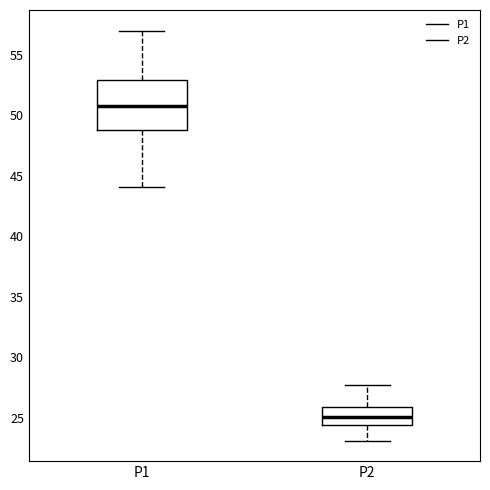

Reading left to right, read every box against the y-axis: the position of its median line, the range the box covers, and the ends of its whiskers. The values are not printed on the chart, so give them approximately, as read against the axis.

P1: median 50.5, box 49.0 to 53.0, whiskers 44.0 to 57.0
P2: median 25.0, box 24.5 to 26.0, whiskers 23.0 to 27.5